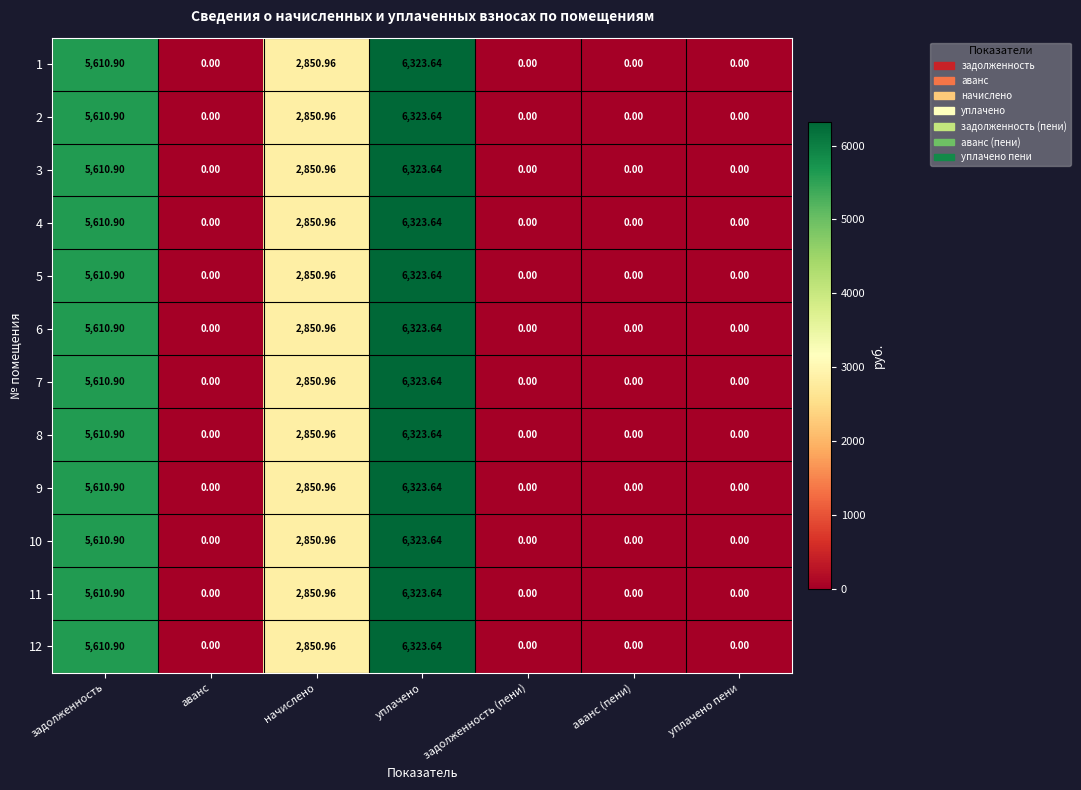

At which category is the sum across all series the highest?

уплачено